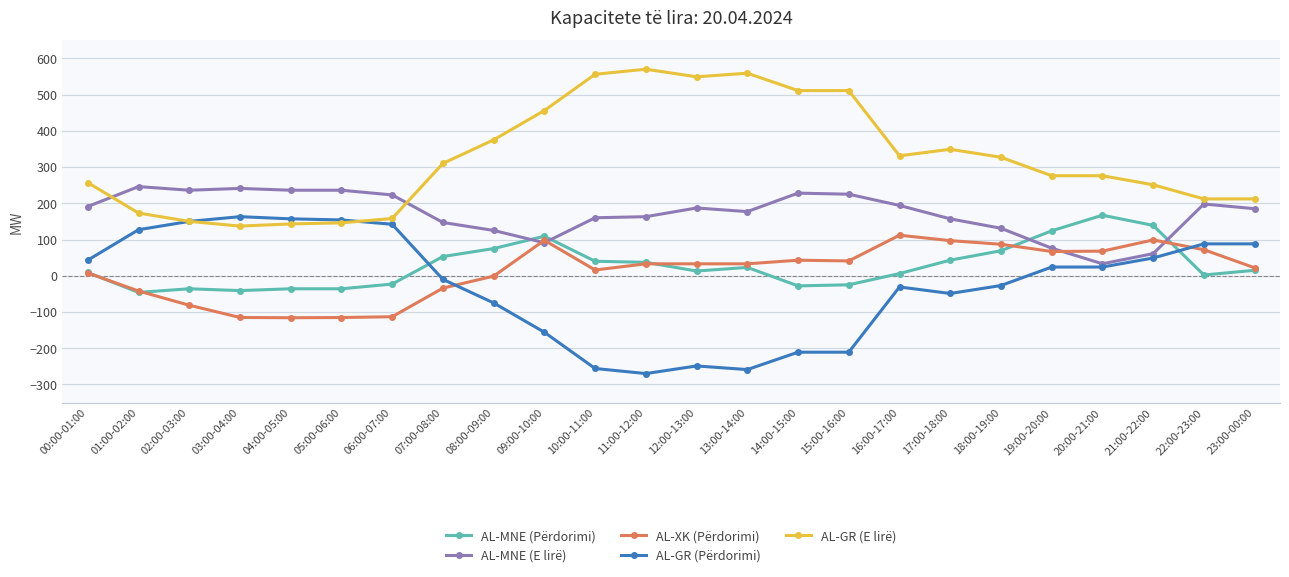

What is the maximum value for AL-MNE (E lirë)?

246.0